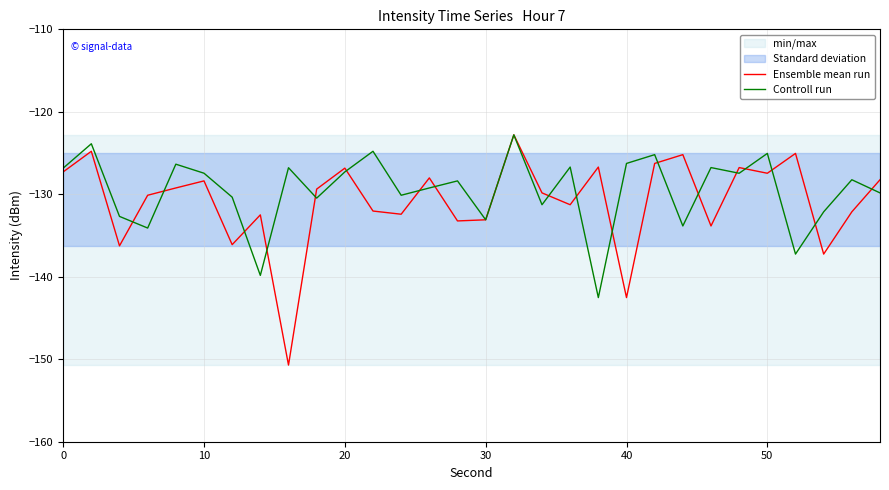

The value of Controll run at 20 is -35.0. True or false?

False